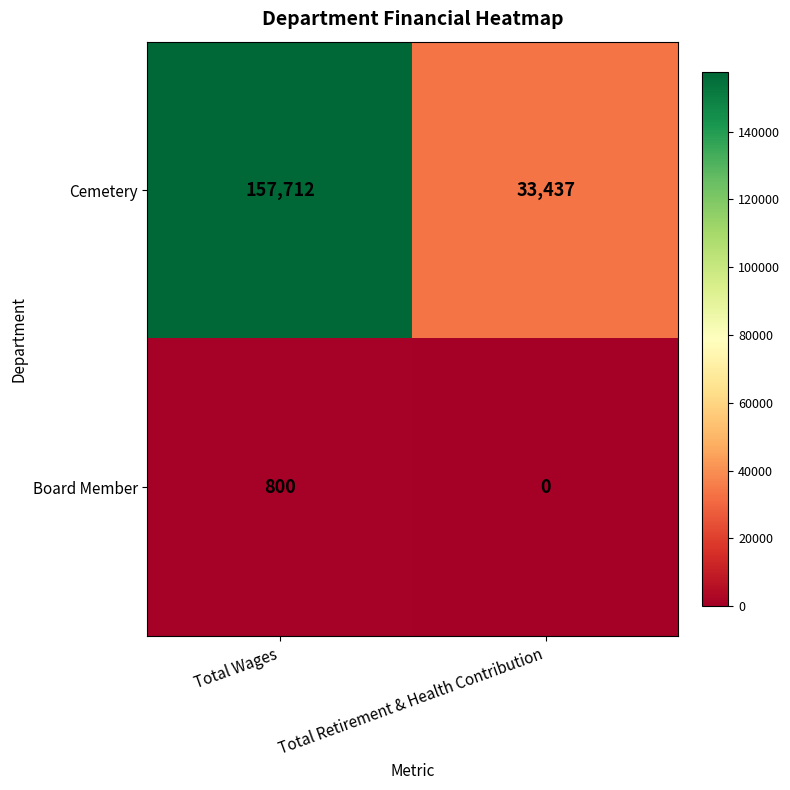

At which label does Cemetery reach its minimum?

Total Retirement & Health Contribution